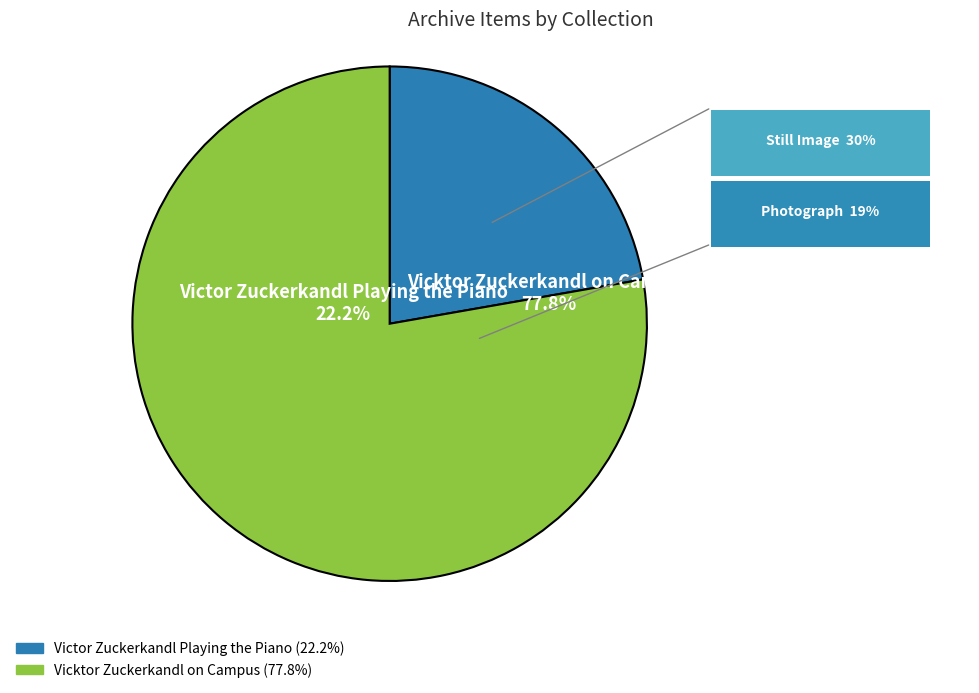

The Vicktor Zuckerkandl on Campus slice represents 71% of the pie. True or false?

False